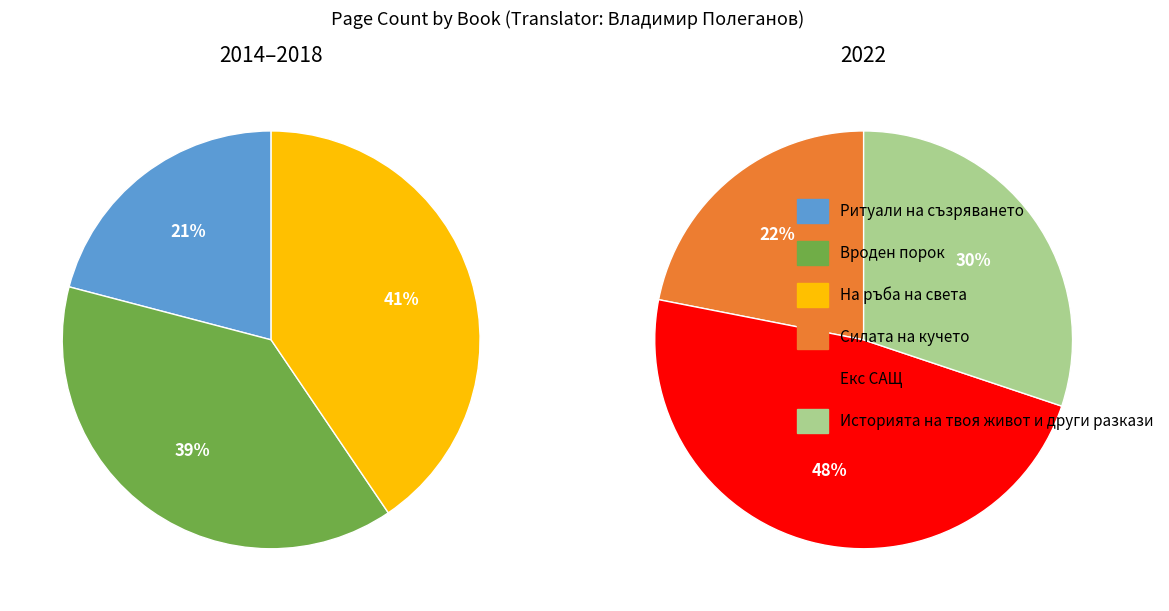

How many slices are in this pie chart?

6